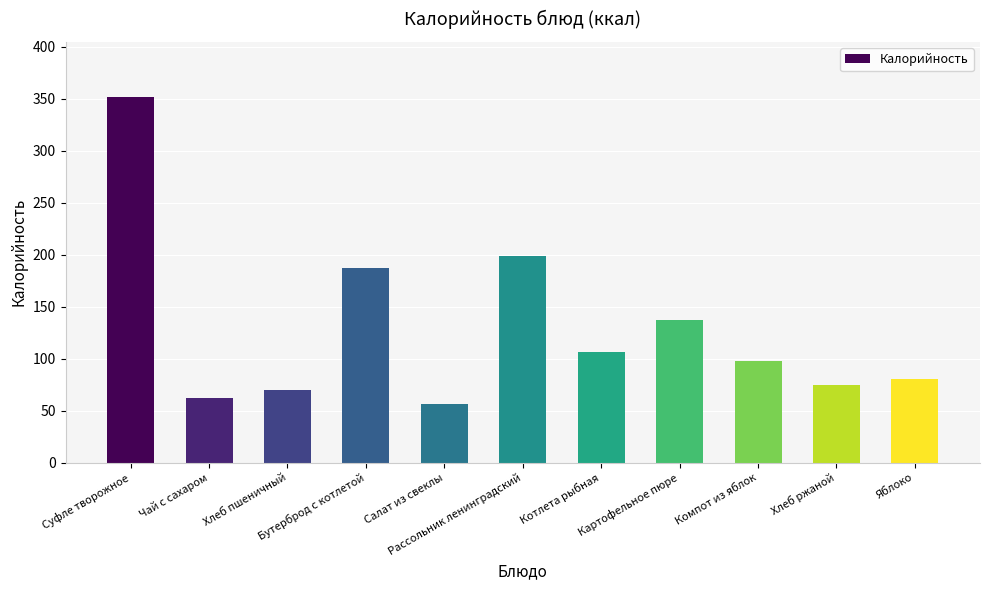

What is the maximum value shown in the chart?

352.0